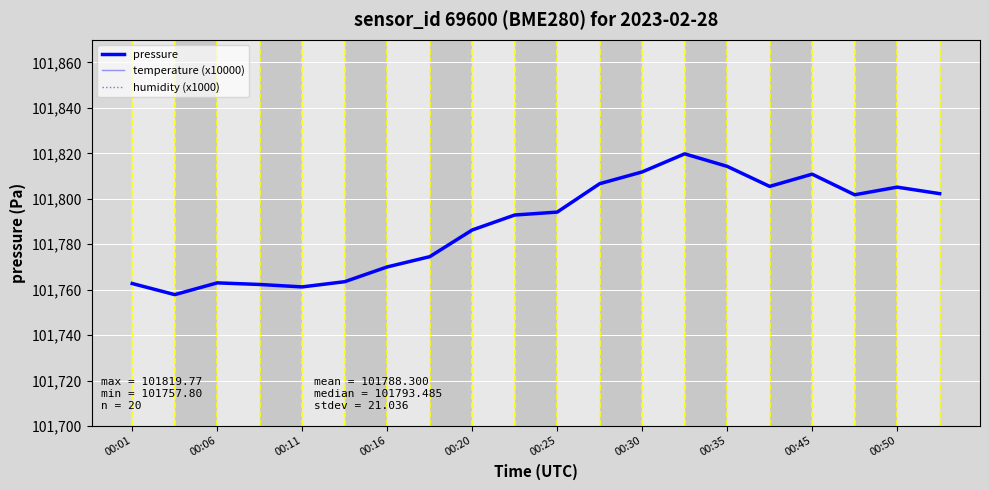

Reading left to right, transcribe all the data shown in this chart.

pressure: 101762.7	101757.8	101763.0	101762.3	101761.2	101763.5	101770.0	101774.5	101786.2	101792.8	101794.1	101806.6	101811.8	101819.8	101814.3	101805.4	101810.8	101801.8	101805.1	101802.2
temperature (x10000): 37700.0	37400.0	37400.0	37500.0	37600.0	37800.0	38000.0	37900.0	37900.0	37800.0	37700.0	37500.0	37500.0	37400.0	37400.0	37900.0	37700.0	37600.0	37400.0	37200.0
humidity (x1000): 72820.0	73200.0	73040.0	72940.0	72960.0	73280.0	73230.0	73210.0	73010.0	72950.0	72770.0	72840.0	72890.0	72830.0	72850.0	72940.0	72610.0	72420.0	72410.0	72560.0